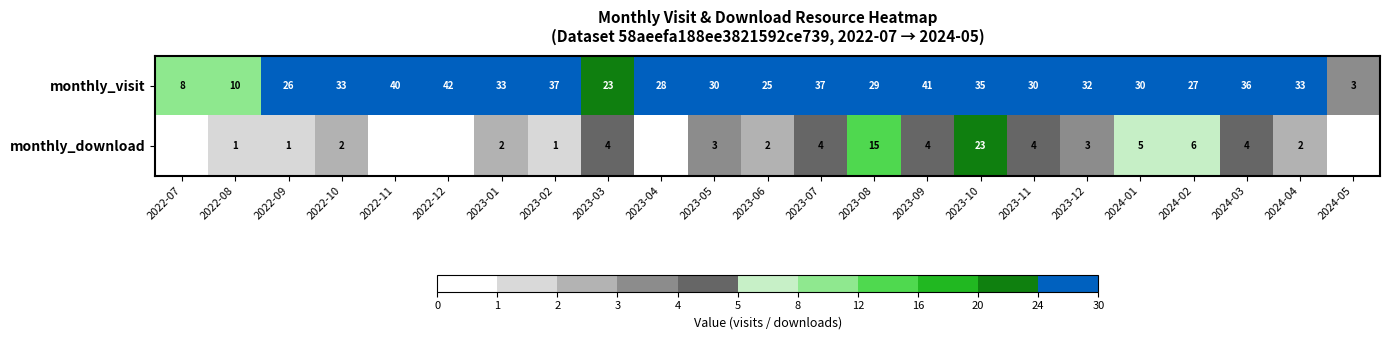

Which label corresponds to the smallest value in the chart?

2022-07